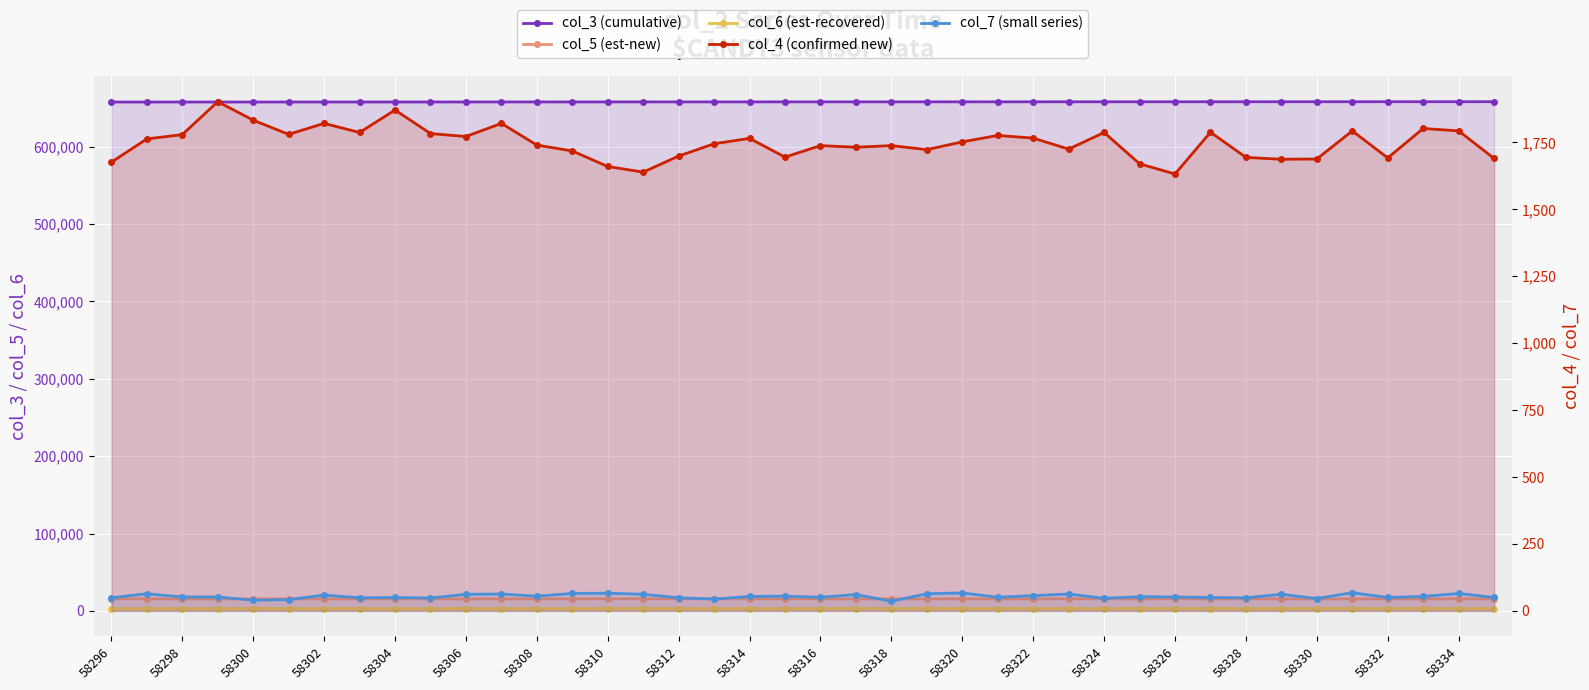

Reading right to left, transcribe all the data shown in this chart.

col_3 (cumulative): 658202	658190	658179	658168	658156	658145	658134	658123	658111	658100	658089	658077	658066	658055	658044	658032	658021	658010	657998	657987	657976	657965	657953	657942	657931	657920	657908	657897	657886	657874	657863	657852	657841	657829	657818	657807	657795	657784	657773	657762
col_5 (est-new): 15419	15613	15416	15600	15419	15504	15532	15554	15478	15625	15494	15563	15608	15539	15504	15551	15470	15572	15469	15566	15659	15550	15567	15635	15546	15630	15545	15575	15525	15443	15512	15538	15436	15474	15484	15450	15451	15432	15569	15651
col_6 (est-recovered): 2906	2951	2995	2942	2969	2990	2943	2952	2974	2941	3006	2926	2941	2943	2966	2907	2990	2938	3021	2910	2851	2878	2929	2887	2989	2912	2936	2912	2856	2956	2893	2822	2955	2919	2898	2953	2891	2933	2871	2926
col_4 (confirmed new): 1690	1793	1802	1692	1793	1688	1687	1694	1788	1632	1670	1787	1725	1766	1776	1752	1723	1738	1732	1738	1695	1765	1745	1699	1639	1660	1718	1740	1821	1772	1783	1871	1787	1821	1780	1833	1902	1779	1763	1676
col_7 (small series): 50	65	54	50	68	46	62	49	50	52	53	47	63	57	51	67	64	36	61	51	55	54	44	49	62	66	65	55	63	62	48	50	49	59	42	40	52	52	64	49